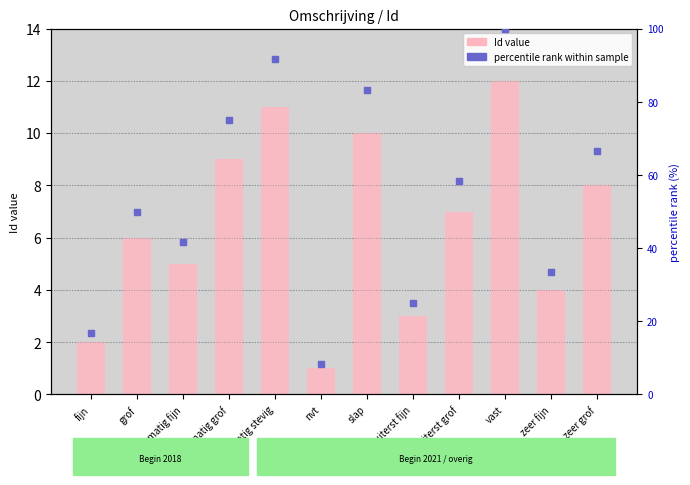

Which series has the widest spread of Y values?

rank within sample